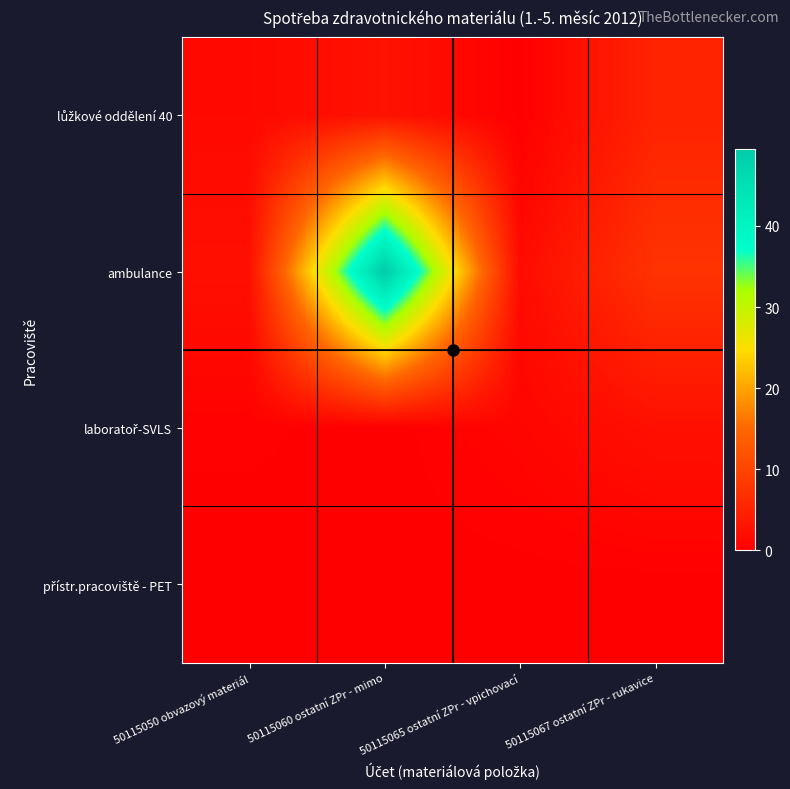

What is the spread (max minus min) of values at 50115065 ostatní ZPr - vpichovací?

1.7